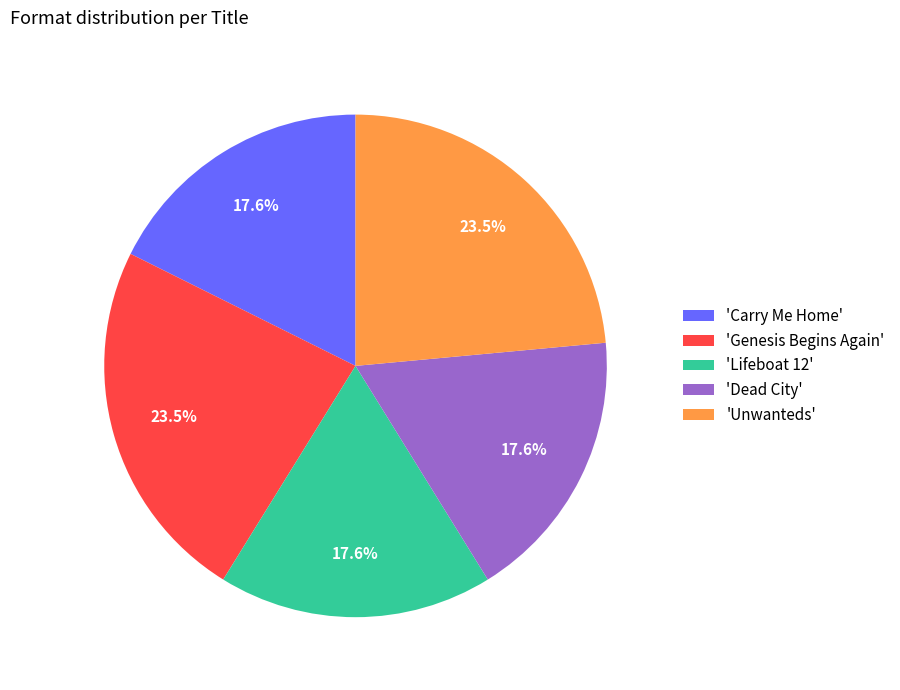

Is there a majority slice in this chart?

No